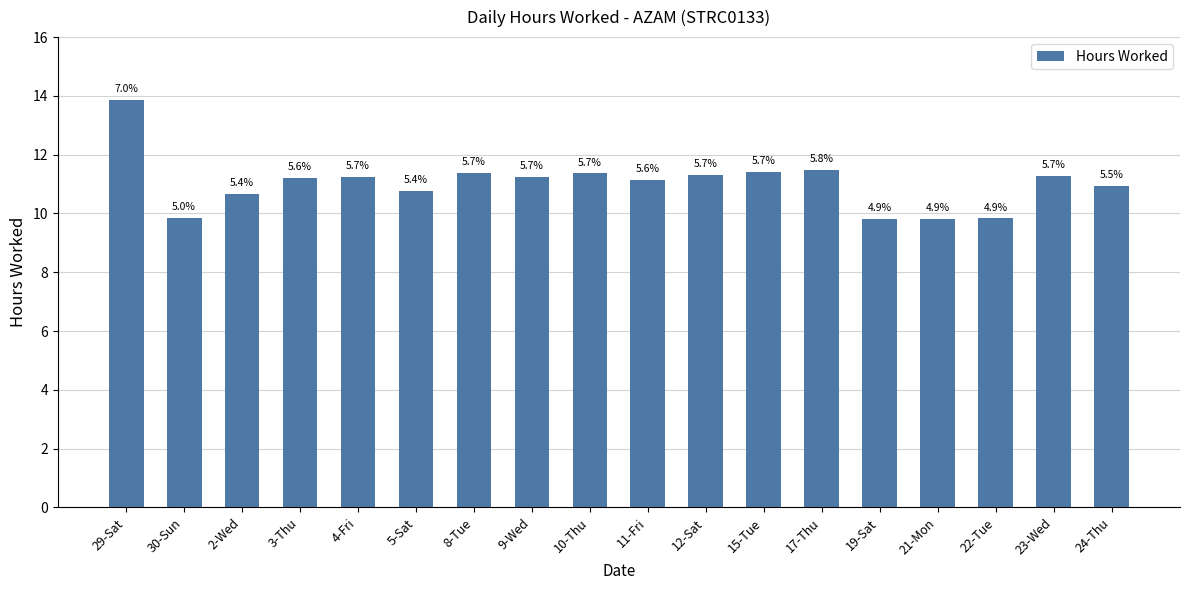

How many bars are there in total?

18